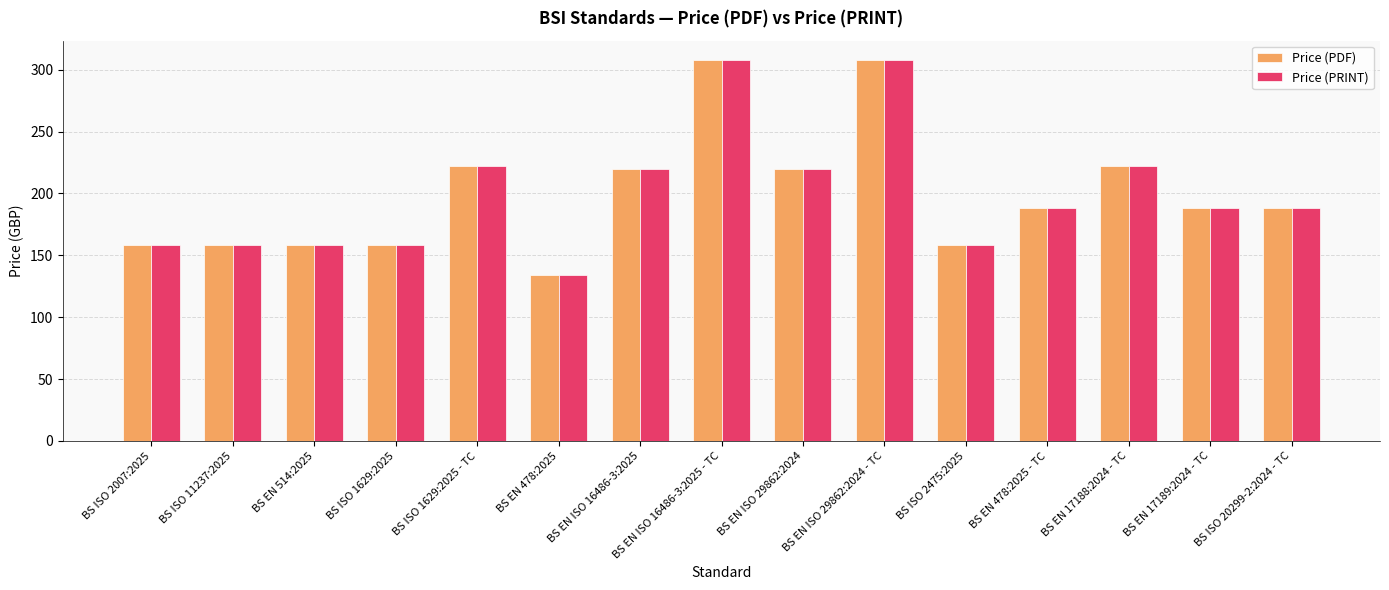

The value of Price (PDF) at BS EN 478:2025 - TC is 188. True or false?

True